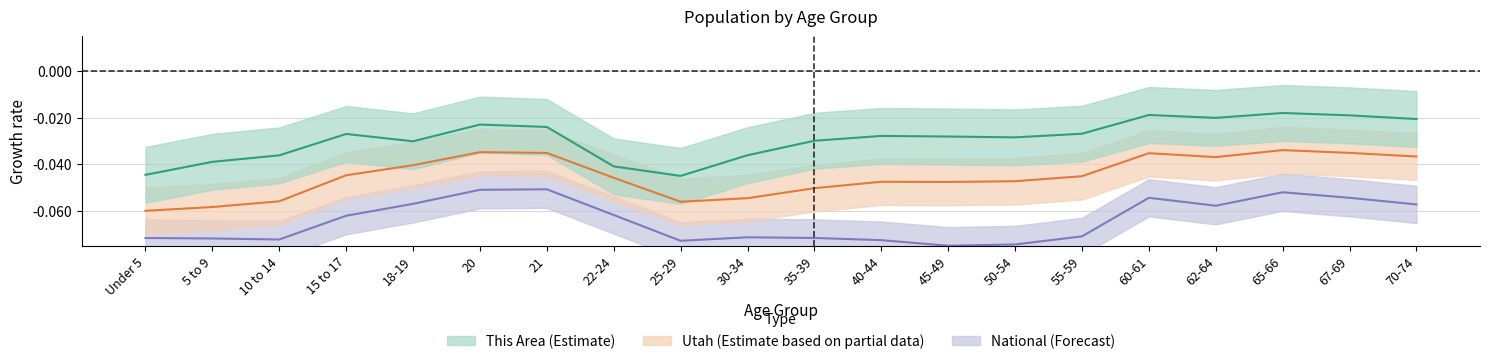

Which series has the largest total across all categories?

This Area